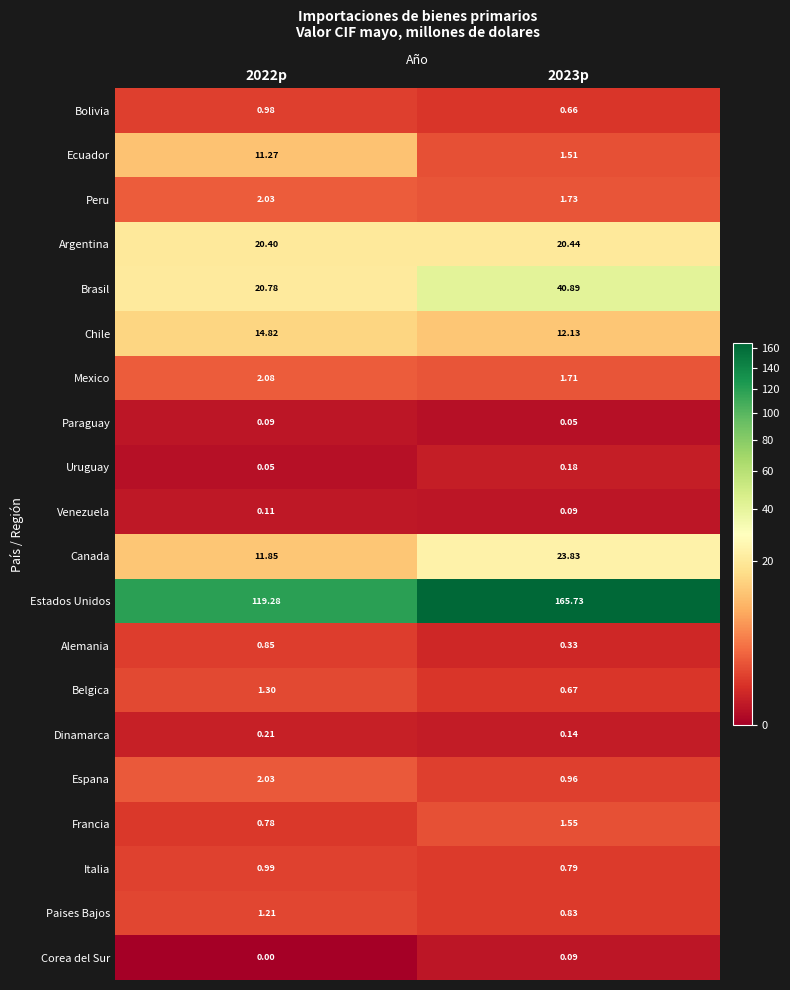

Which series has the largest range (max minus min)?

Estados Unidos